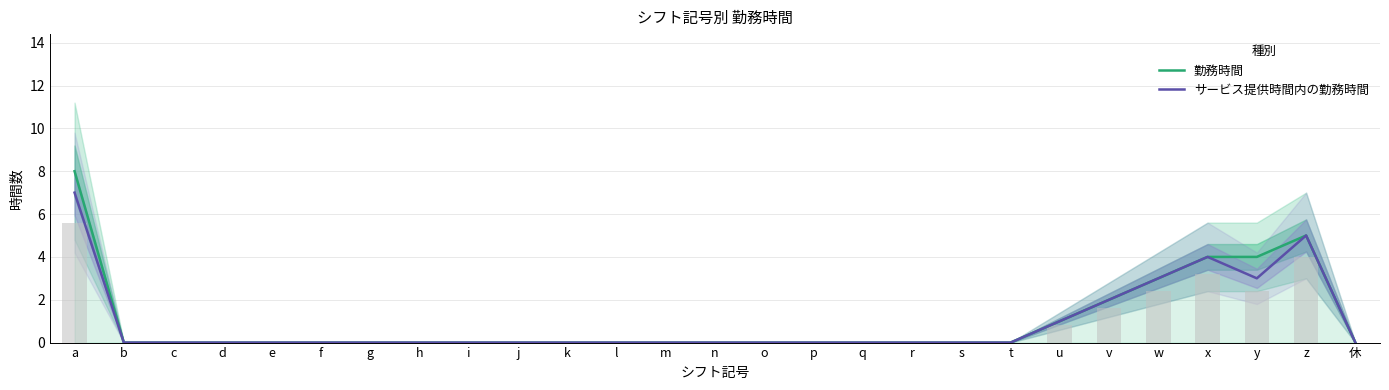

Which label corresponds to the largest value in the chart?

a